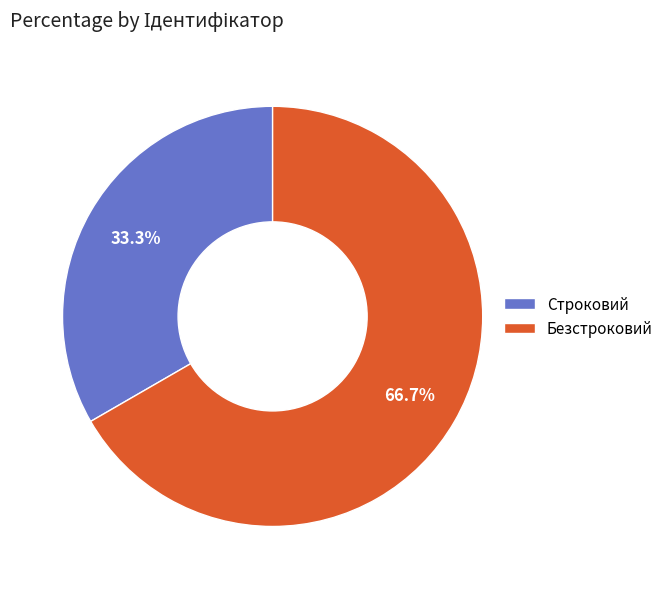

Between Строковий and Безстроковий, which is larger?

Безстроковий